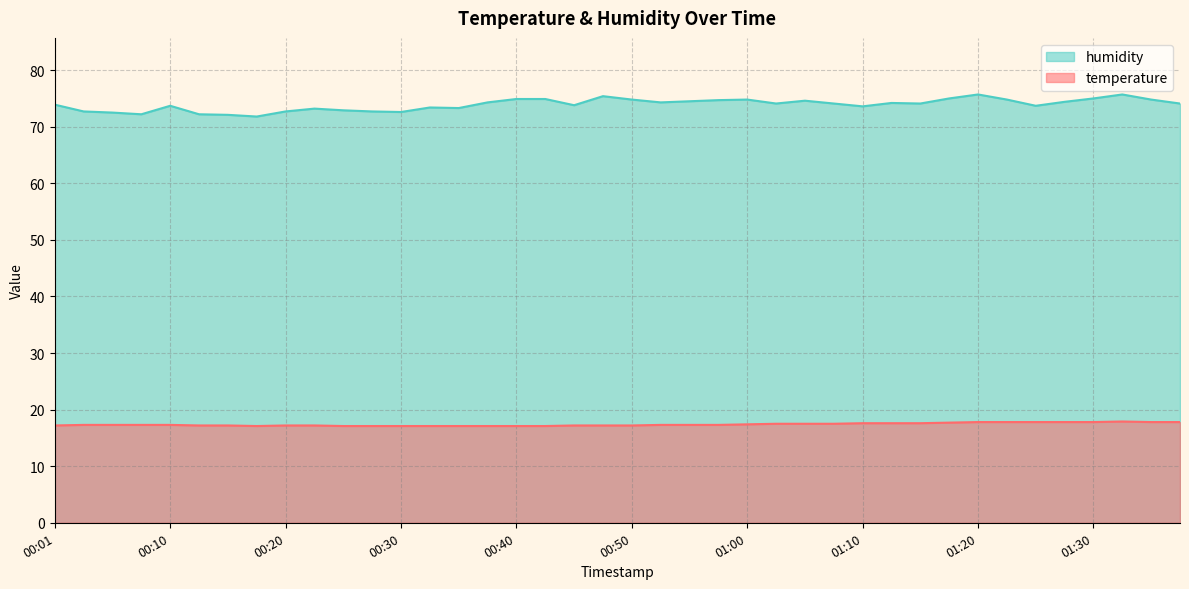

What is the difference between the highest and lowest values at 00:08?

54.9